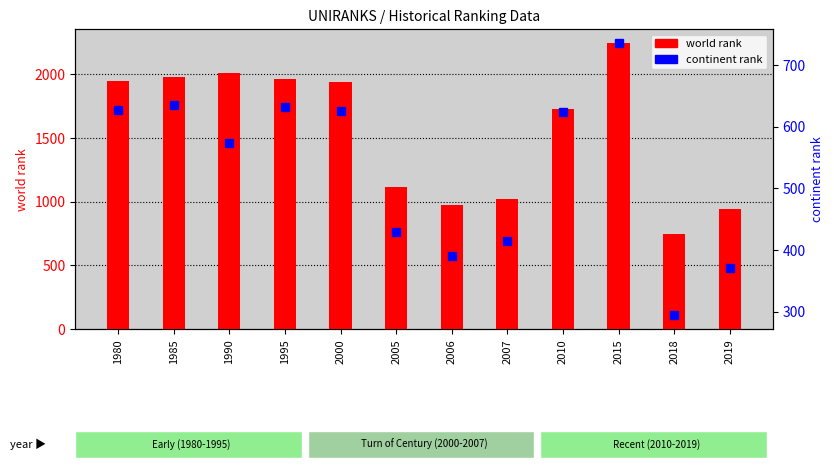

What is the sum of all continent rank values?

6347